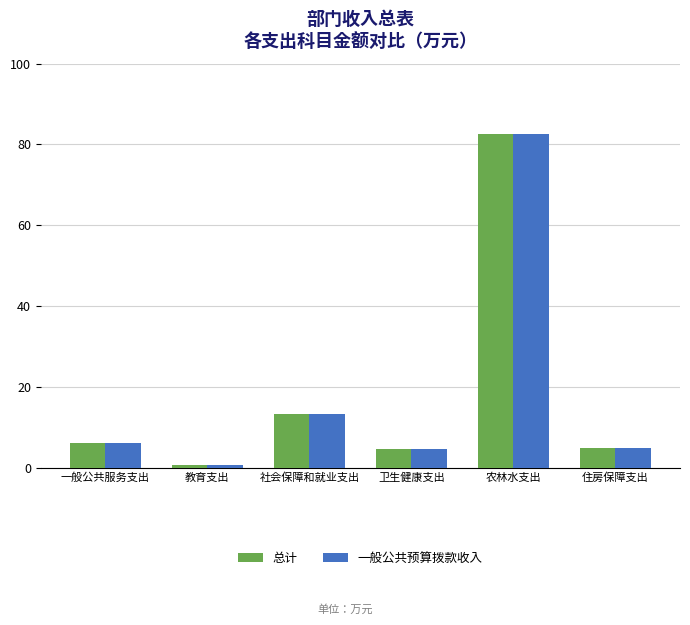

Is it true that 总计 equals 8.5 at 住房保障支出?

False